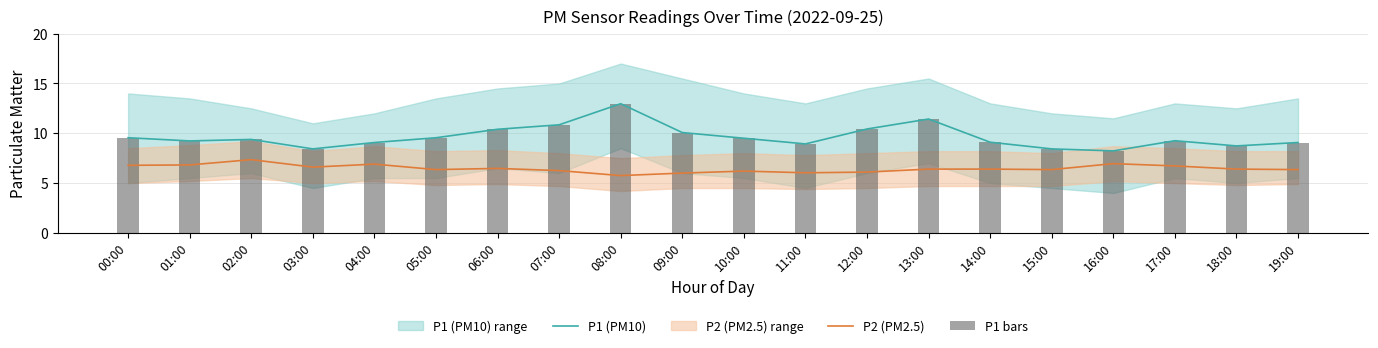

True or false: P1 (PM10) has a value of 2.6 at 11:00.

False